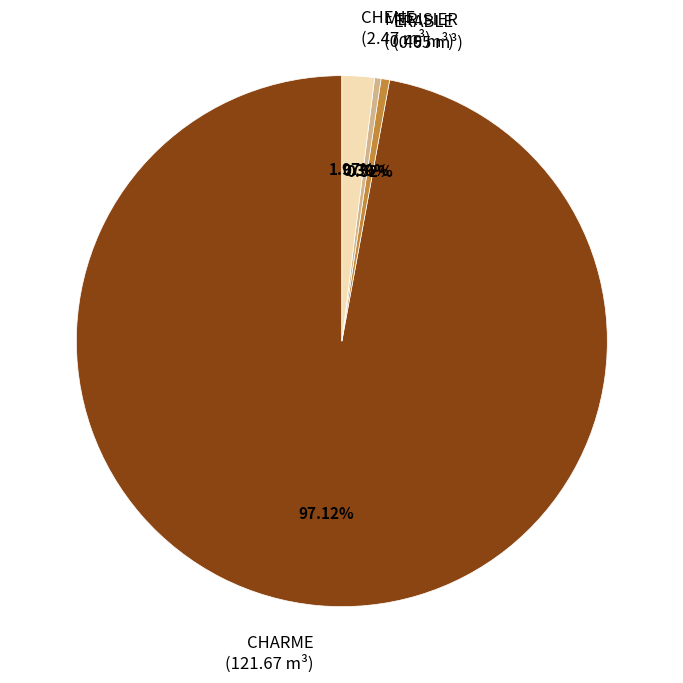

To the nearest percent, what is the difference between the largest and smallest slice percentages?

97%